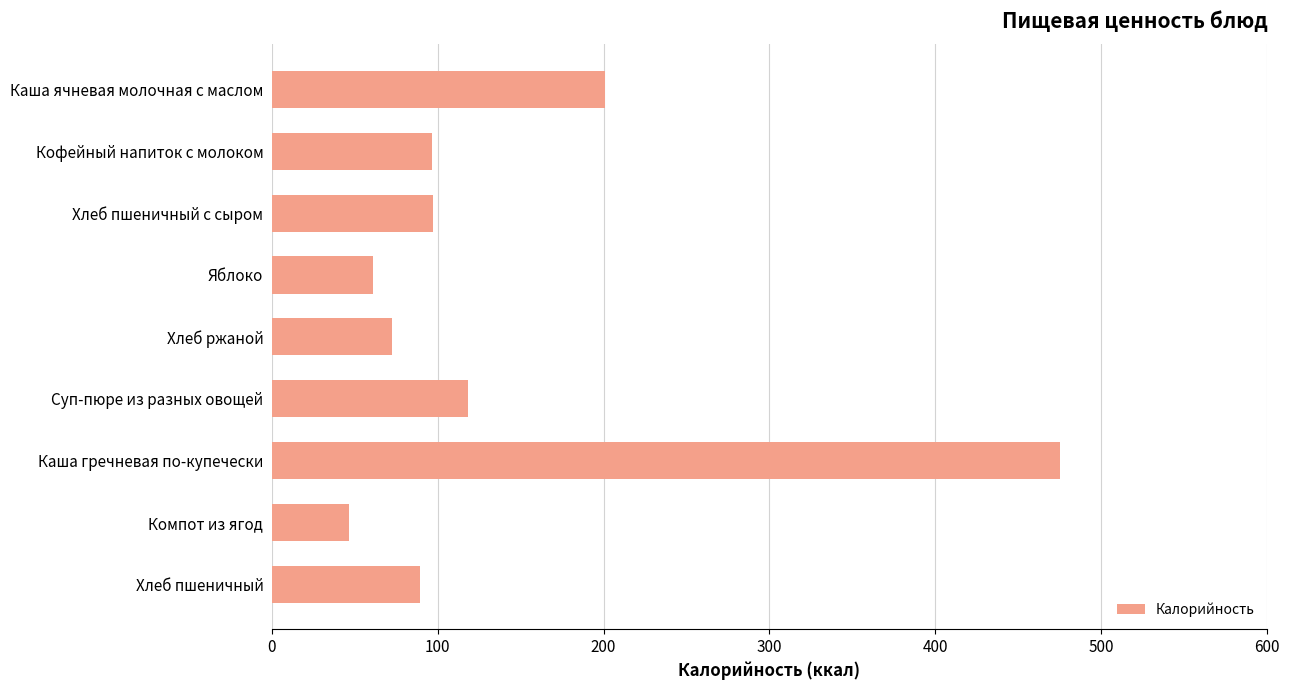

What is the label of the 1st bar from the top?

Каша ячневая молочная с маслом